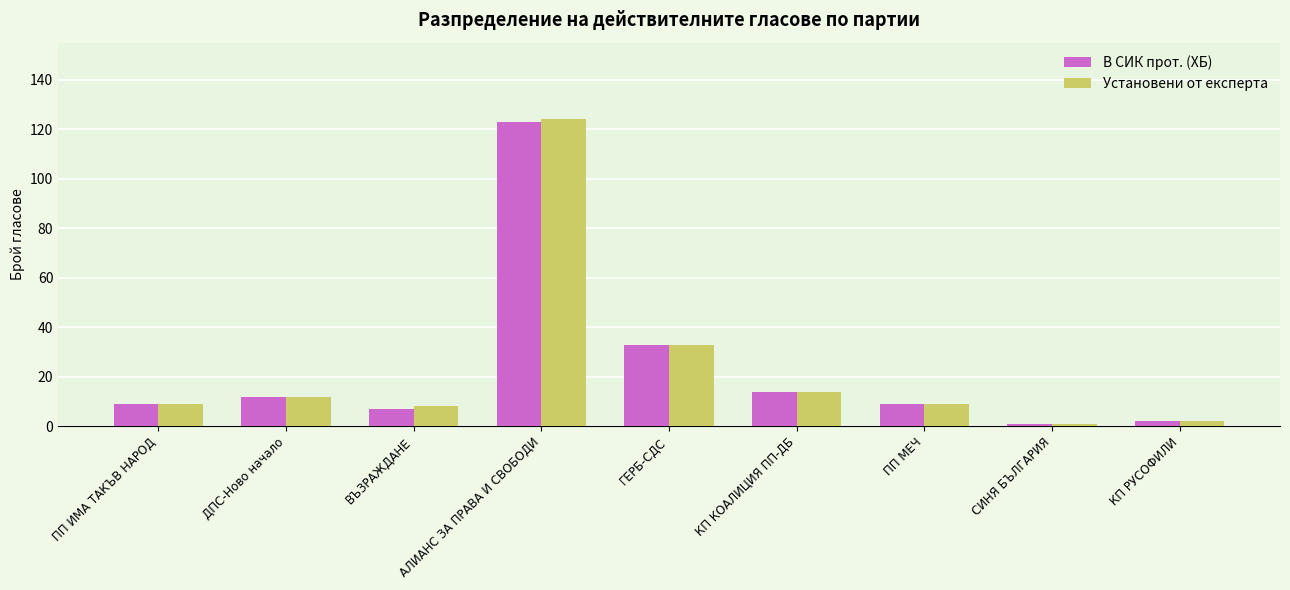

How many groups of bars are there?

9